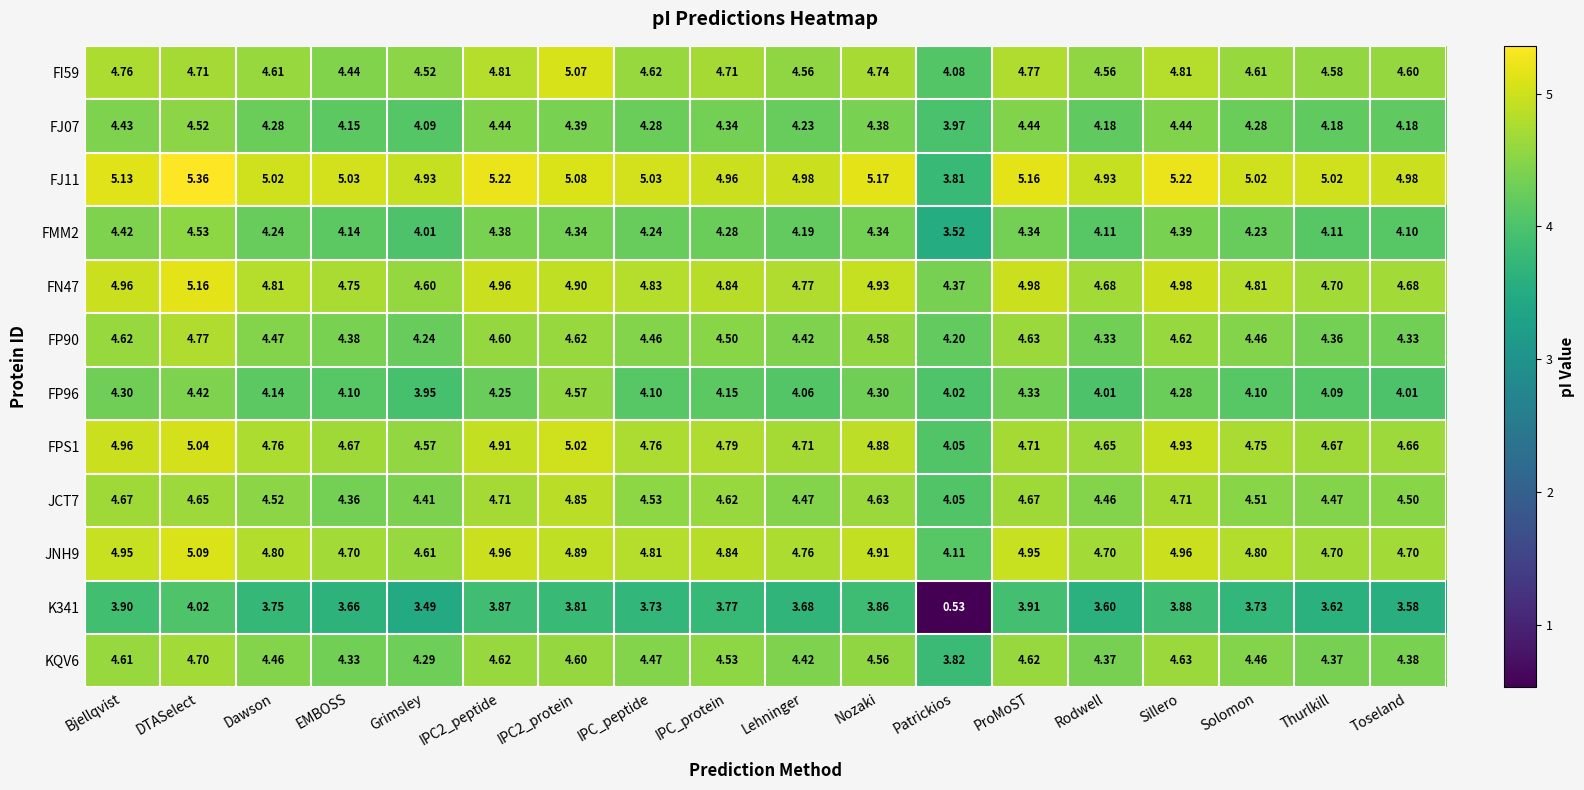

At which category does the chart reach its minimum across all series?

Patrickios